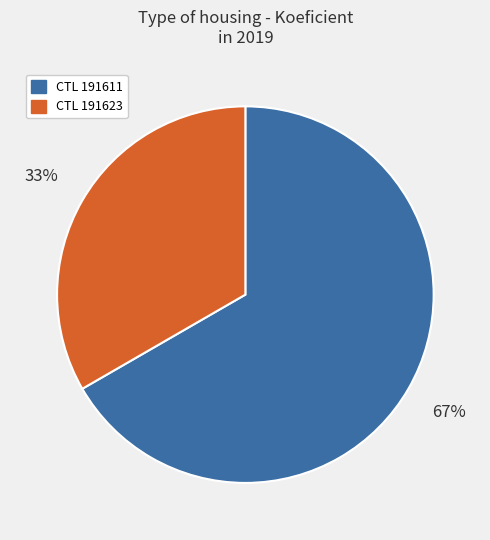

Which has a higher value, CTL 191611 or CTL 191623?

CTL 191611